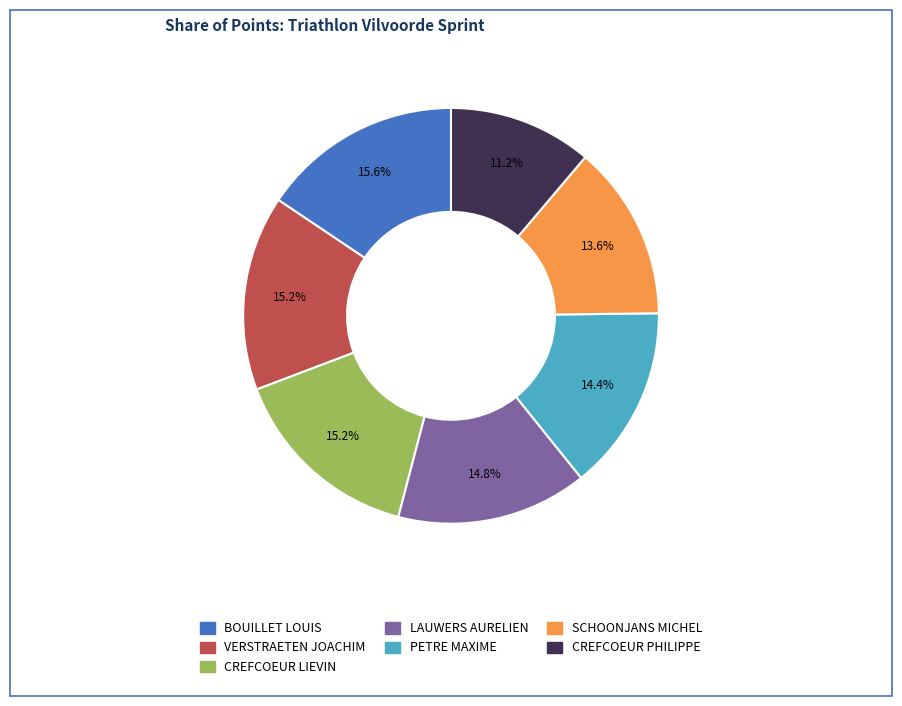

How many slices are in this pie chart?

7